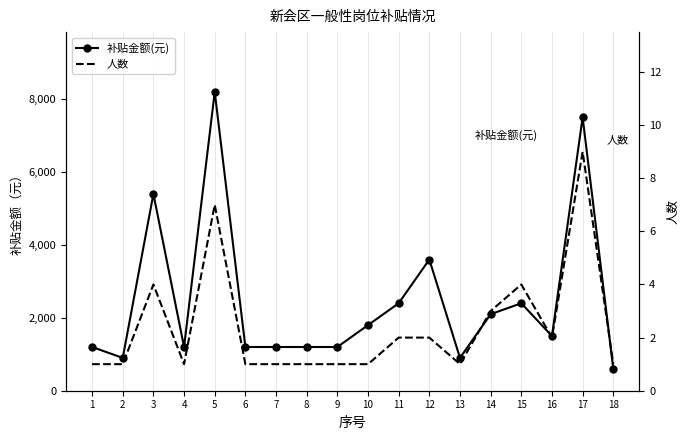

At which category does the chart reach its minimum across all series?

1